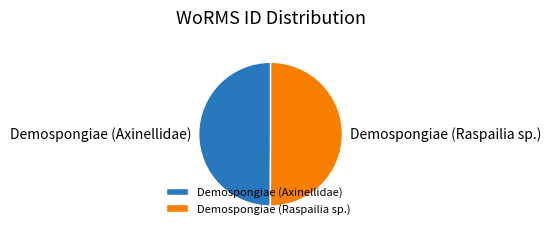

What is the ratio of the value at Demospongiae (Raspailia sp.) to the value at Demospongiae (Axinellidae)?

1.0